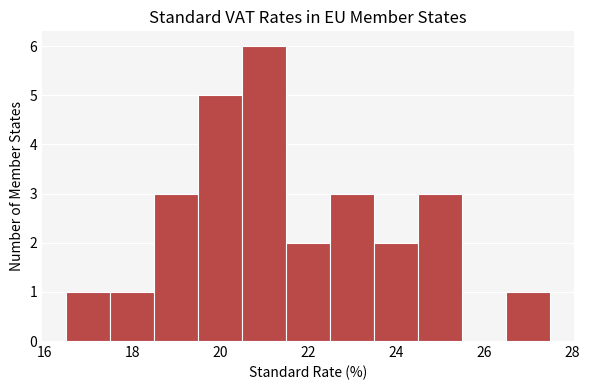

Over which range of the x-axis is the bar tallest?

20.5 to 21.5